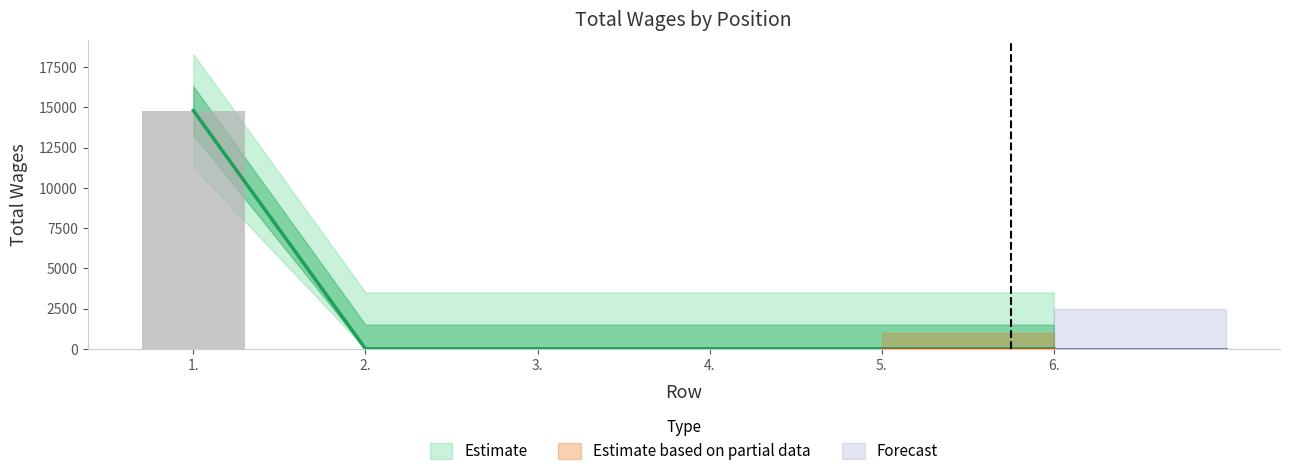

What is the change in value from 1. to 6.?

-14800